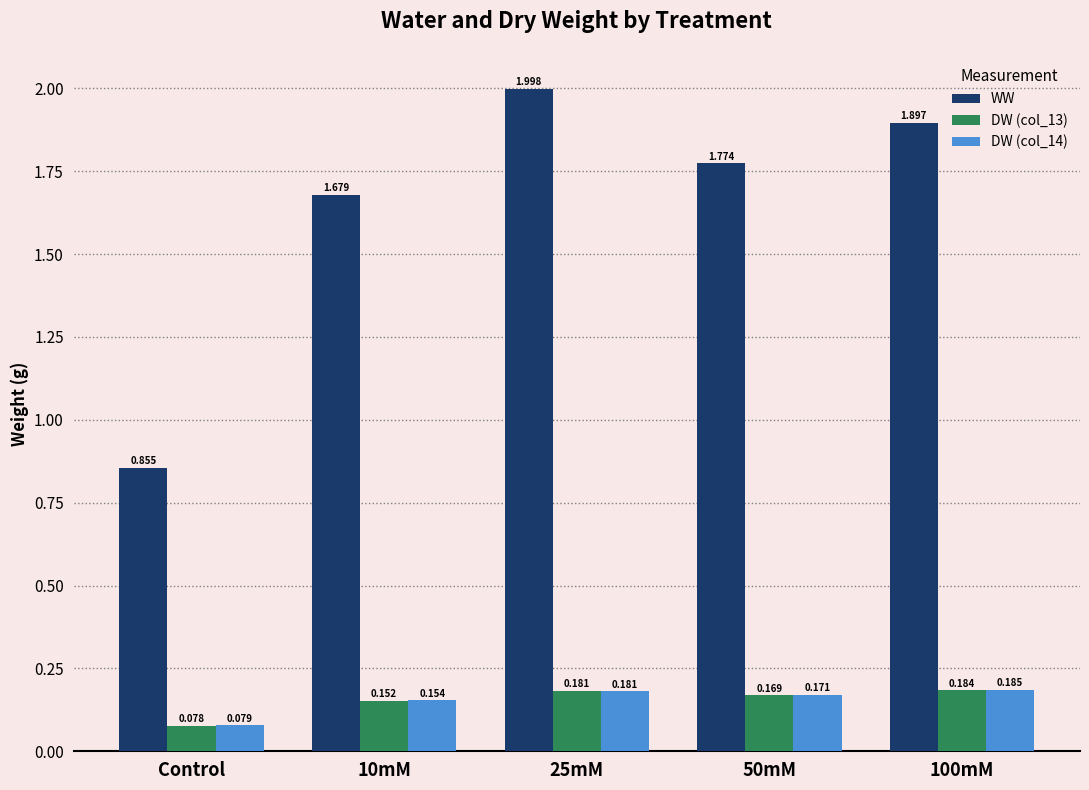

Between 10mM and 100mM, which series saw the biggest shift?

WW